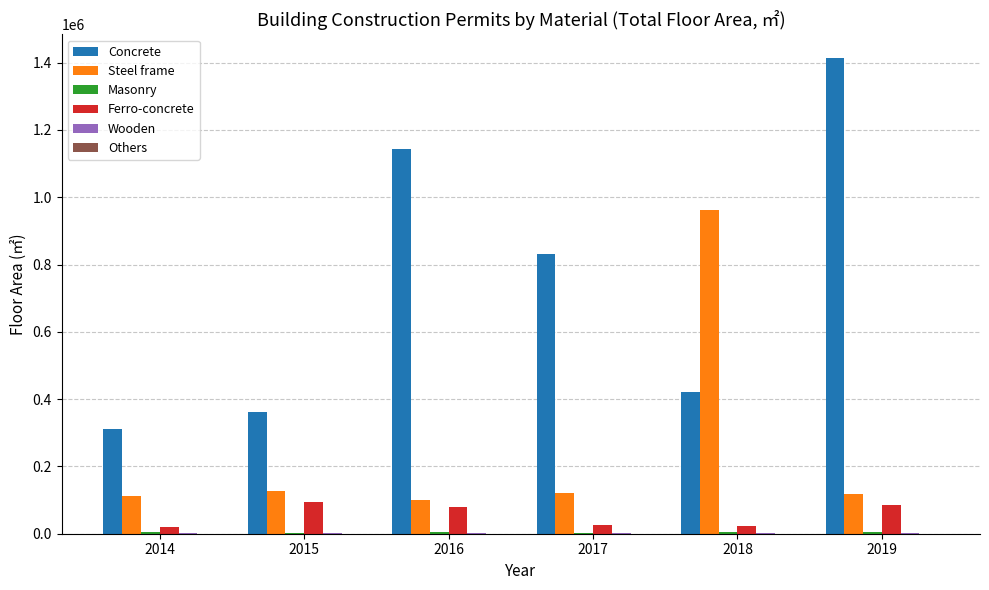

The value of Steel frame at 2018 is 442534. True or false?

False